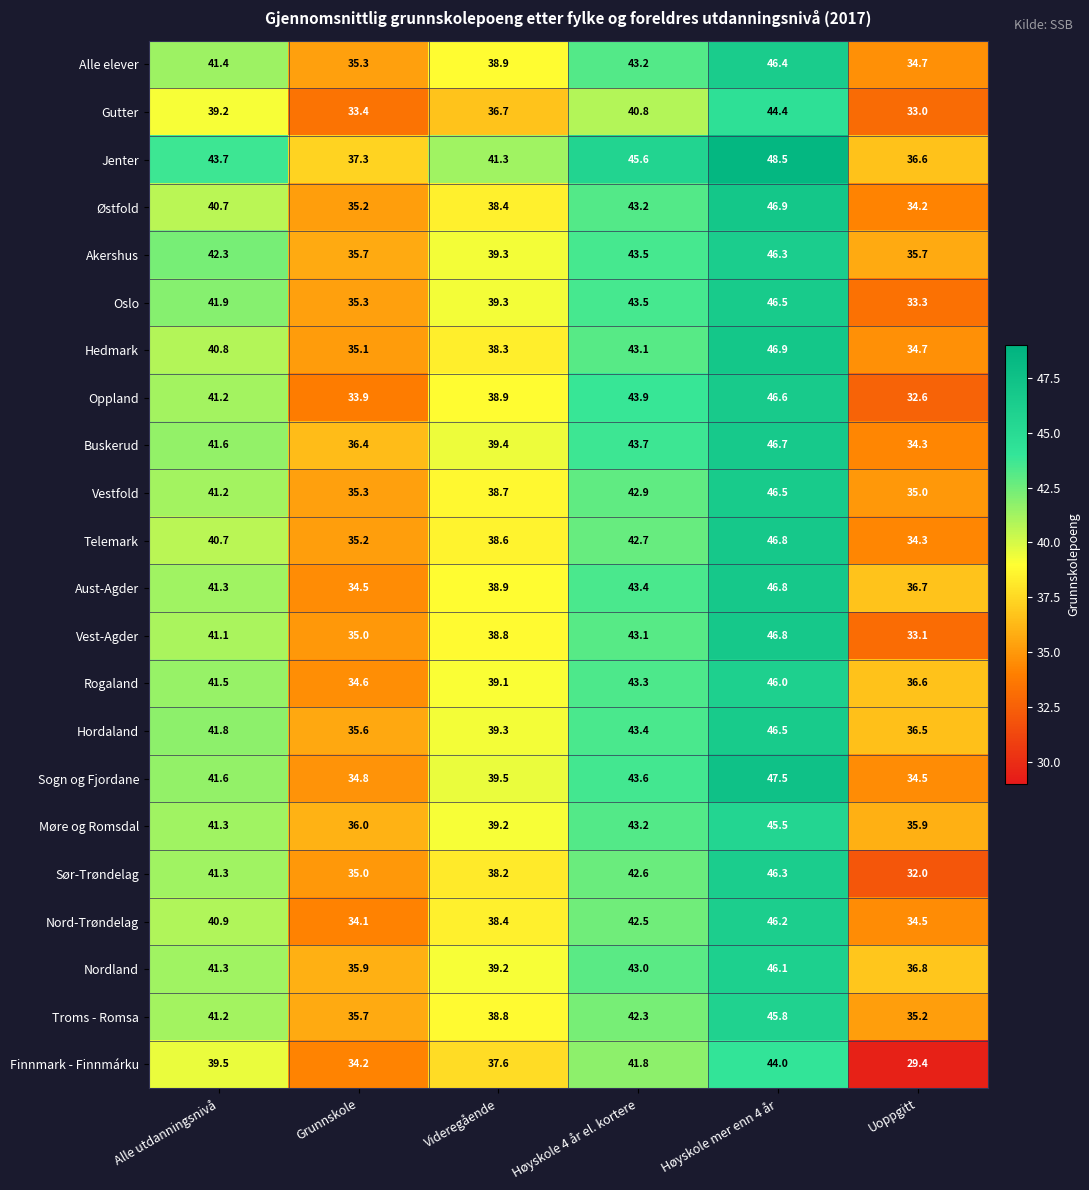

Which series changed the most between Videregående and Uoppgitt?

Finnmark - Finnmárku